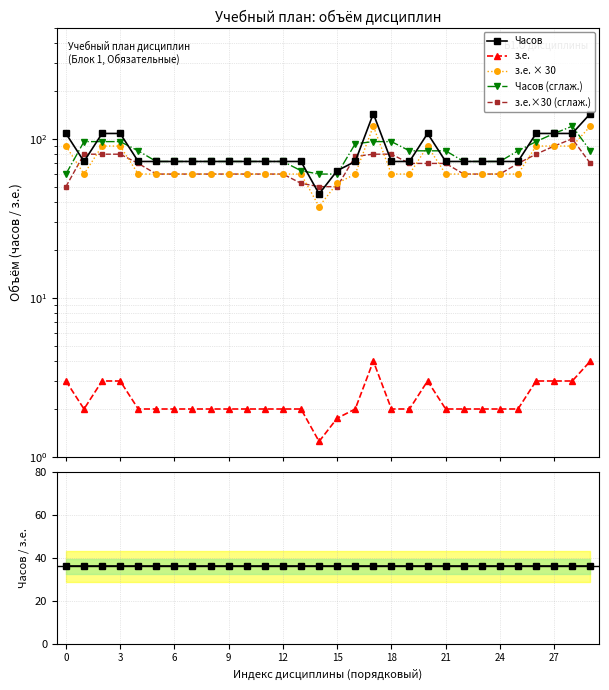

What is the sum of the з.е. values at 23 and 24?

4.0